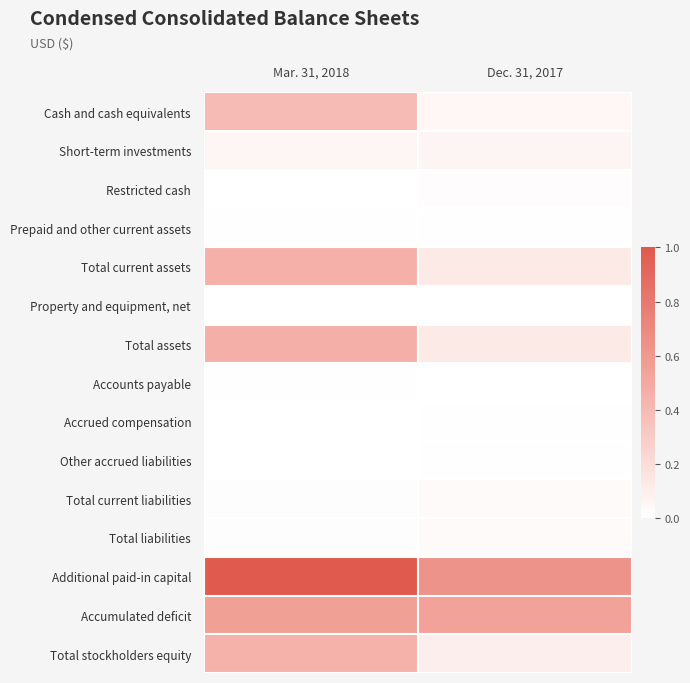

Which series has the widest spread of values?

Additional paid-in capital